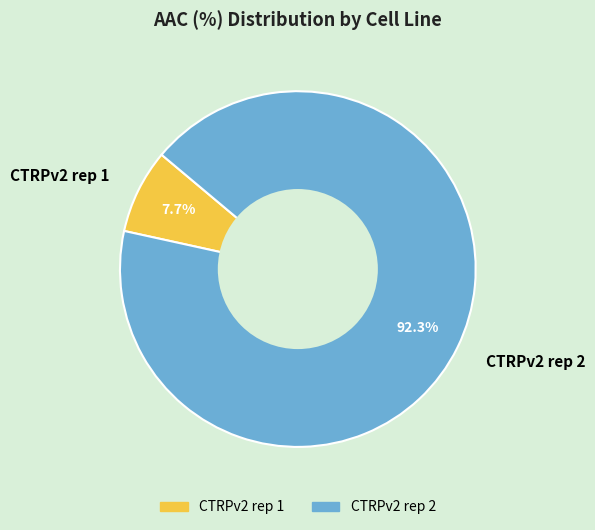

Is it true that CTRPv2 rep 1 is 8% of the pie?

True